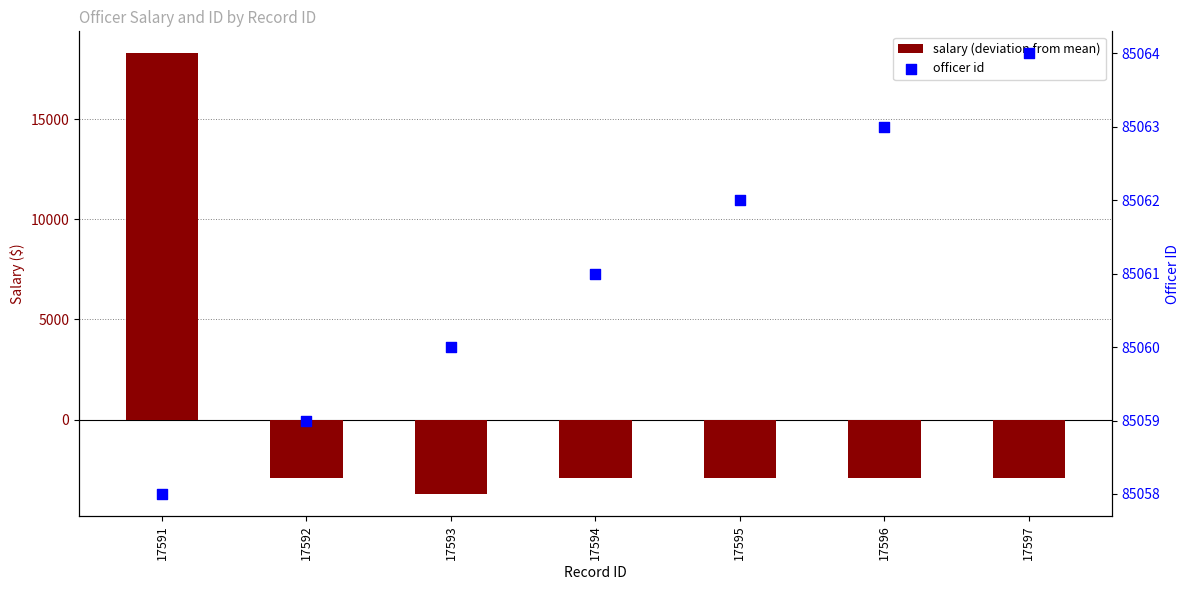

Is the value of officer id at 17591 greater than the value of salary (deviation from mean) at 17597?

Yes